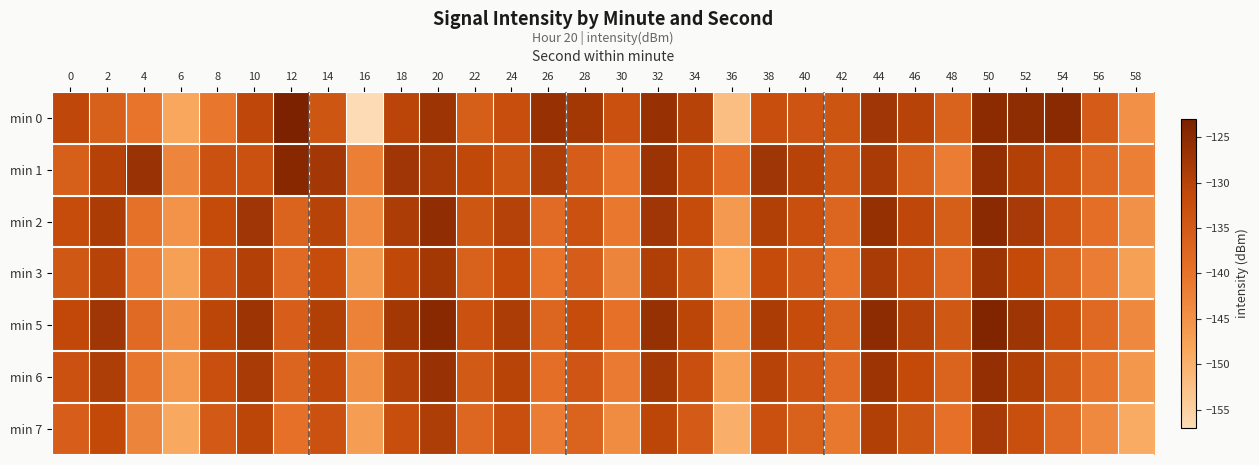

Between 56 and 34, which is larger?

34